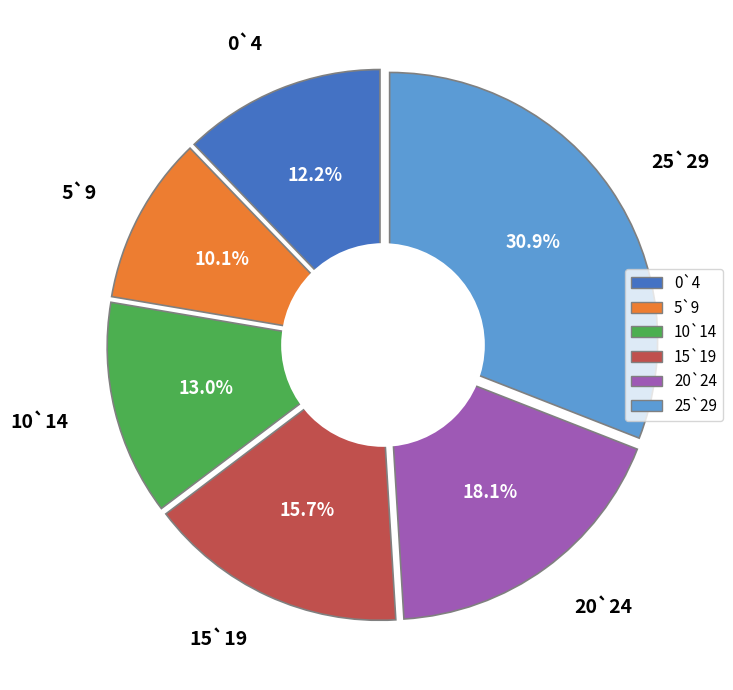

What is the smallest slice in the pie chart?

5-9